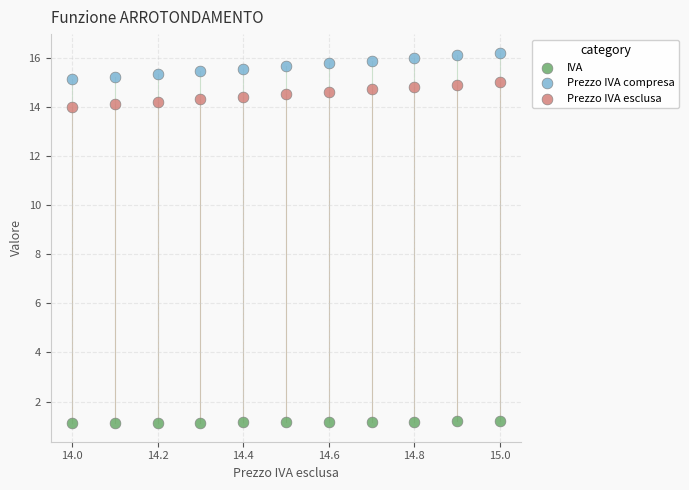

What are all the series names shown in the legend?

IVA, Prezzo IVA compresa, Prezzo IVA esclusa